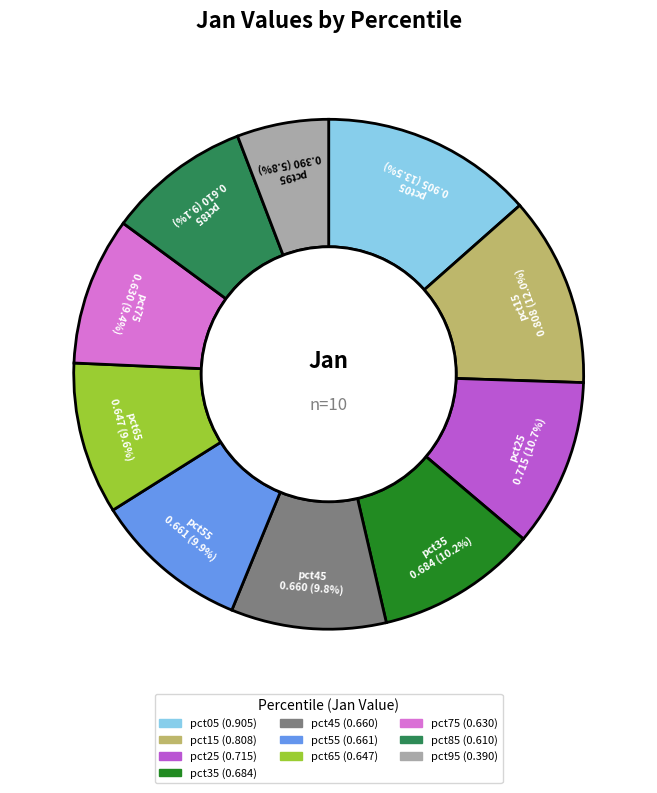

Which slice is the largest?

pct05